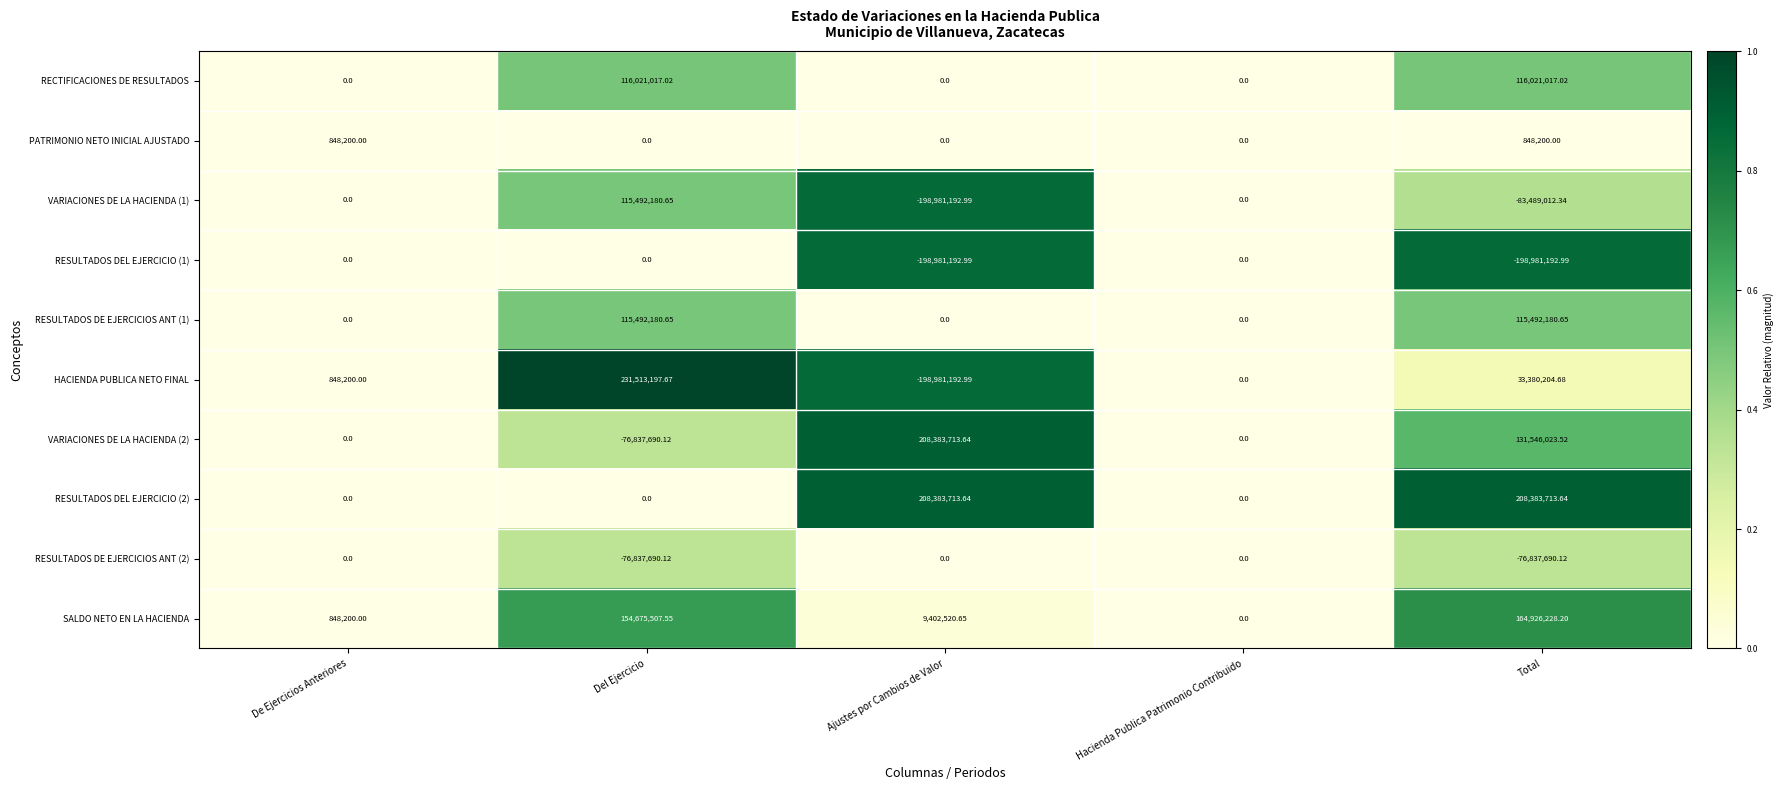

At which category is the sum across all series the highest?

Del Ejercicio